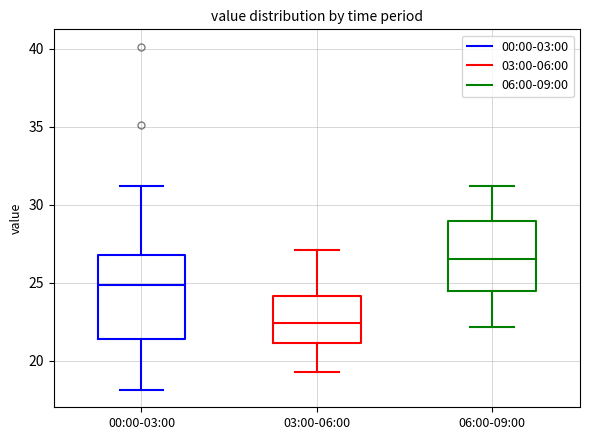

Comparing the boxes themselves (not the whiskers), which one is the tallest?

00:00-03:00